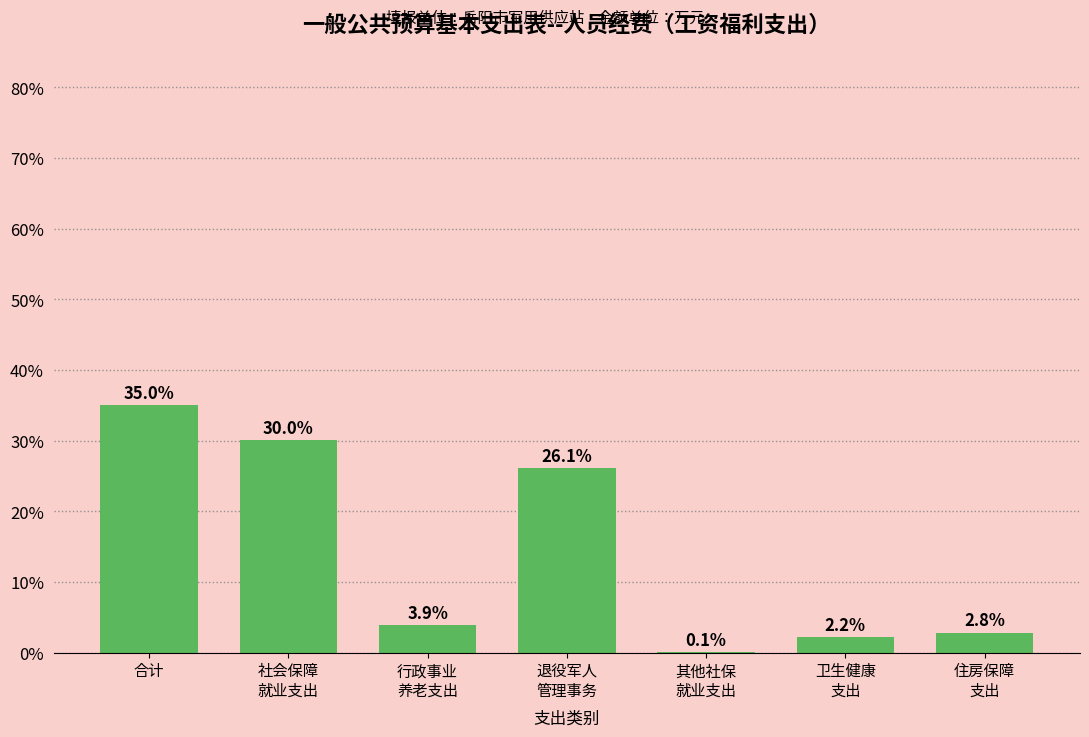

Where does the data first go above 3?

合计